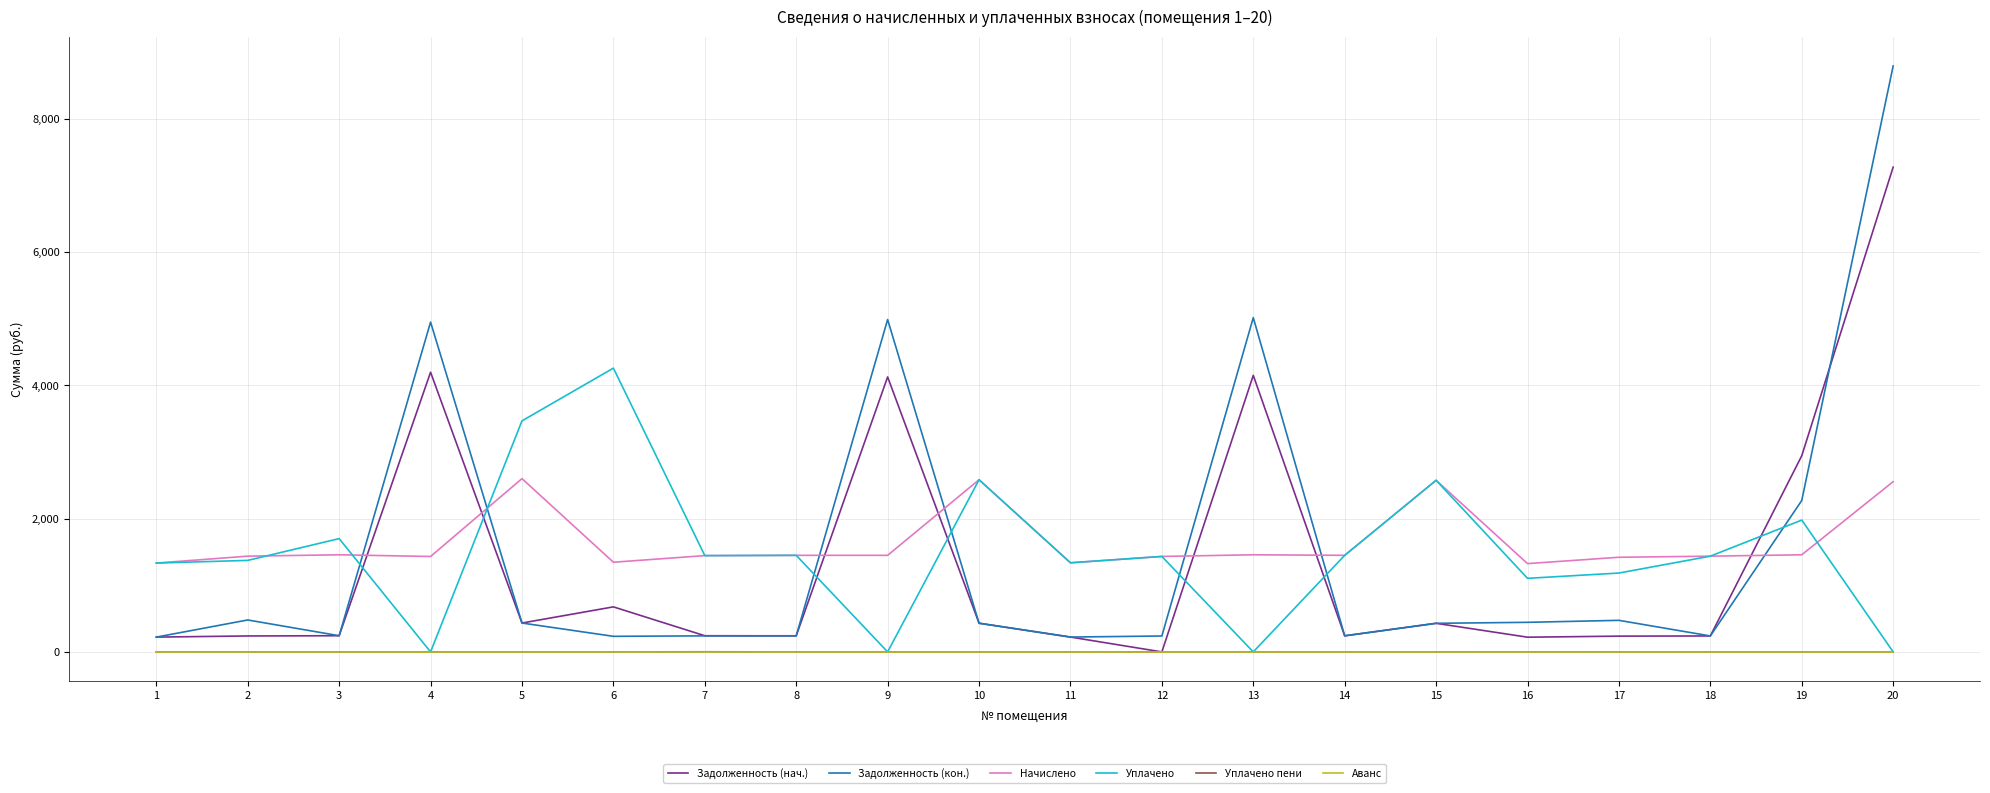

Which series has the largest range (max minus min)?

Задолженность (кон.)